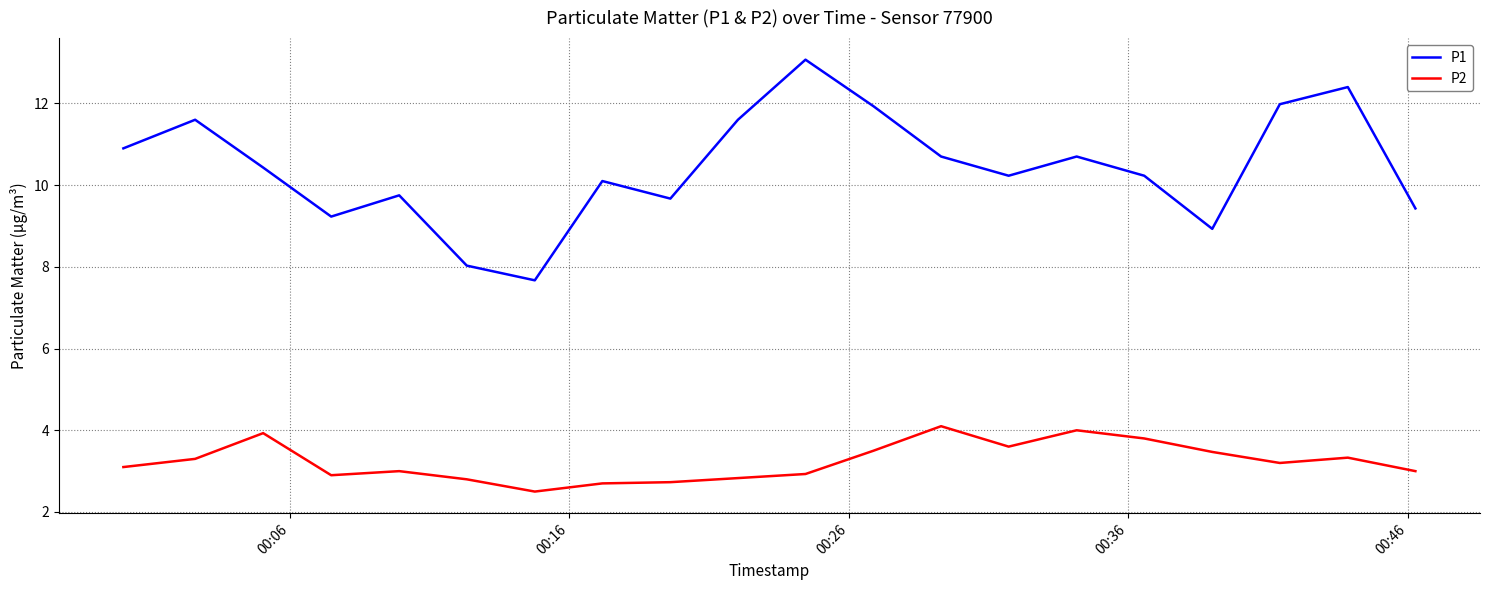

What is the minimum value shown in the chart?

2.5